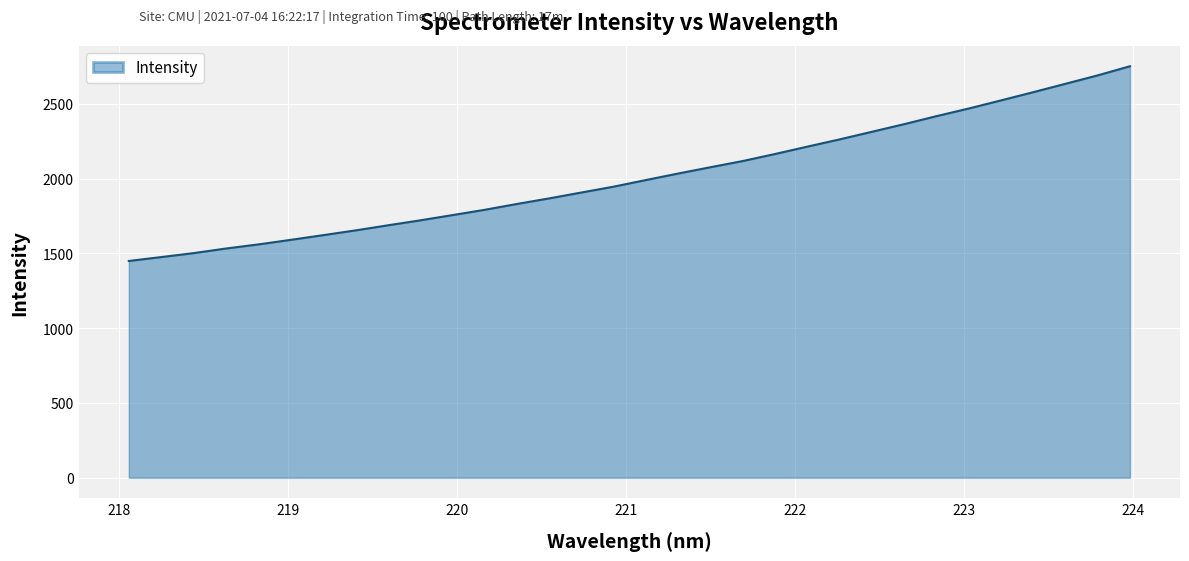

How many lines are shown in the chart?

1